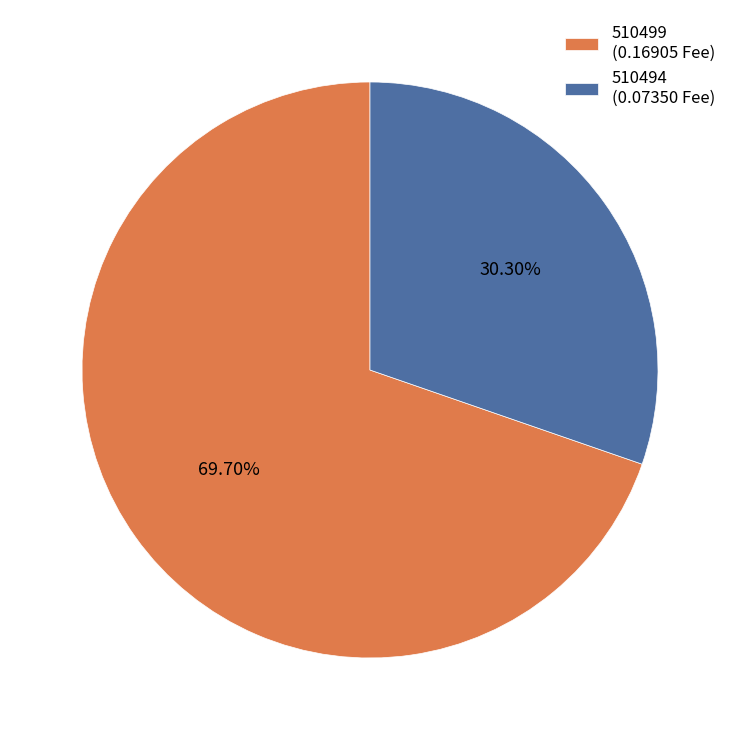

To the nearest percent, what is the average slice percentage?

50%